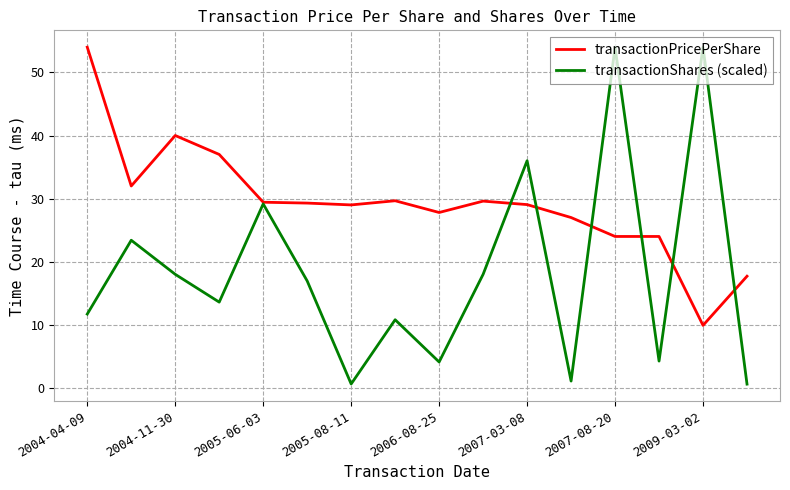

Does the chart display data point markers on the line(s)?

No